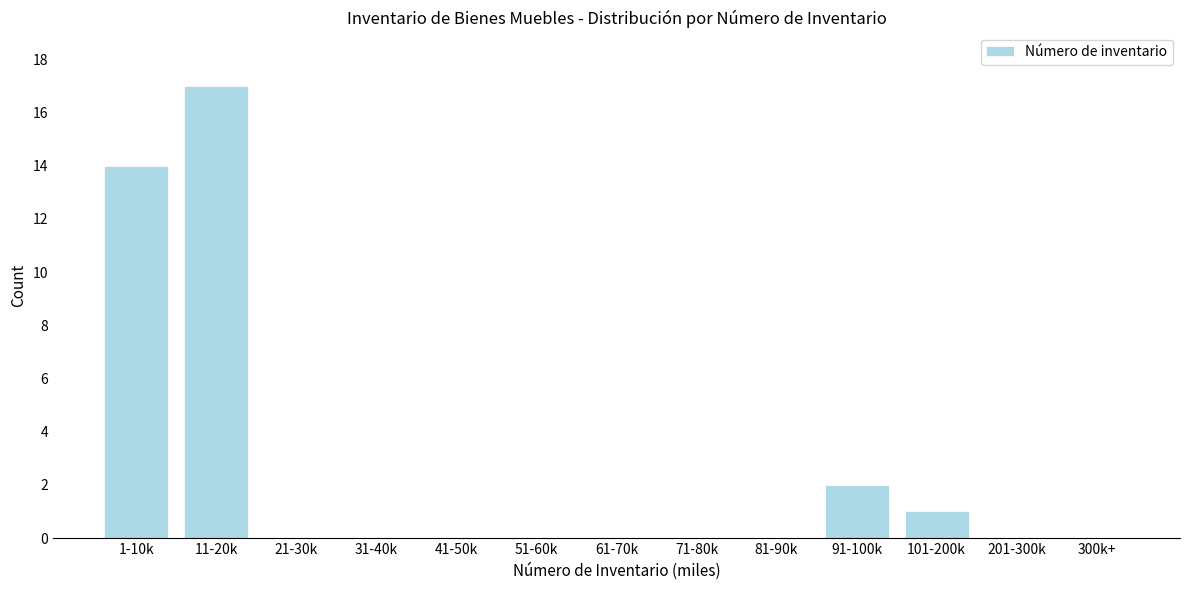

Reading right to left, what are all the values shown in this chart?

300k+=0	201-300k=0	101-200k=1	91-100k=2	81-90k=0	71-80k=0	61-70k=0	51-60k=0	41-50k=0	31-40k=0	21-30k=0	11-20k=17	1-10k=14